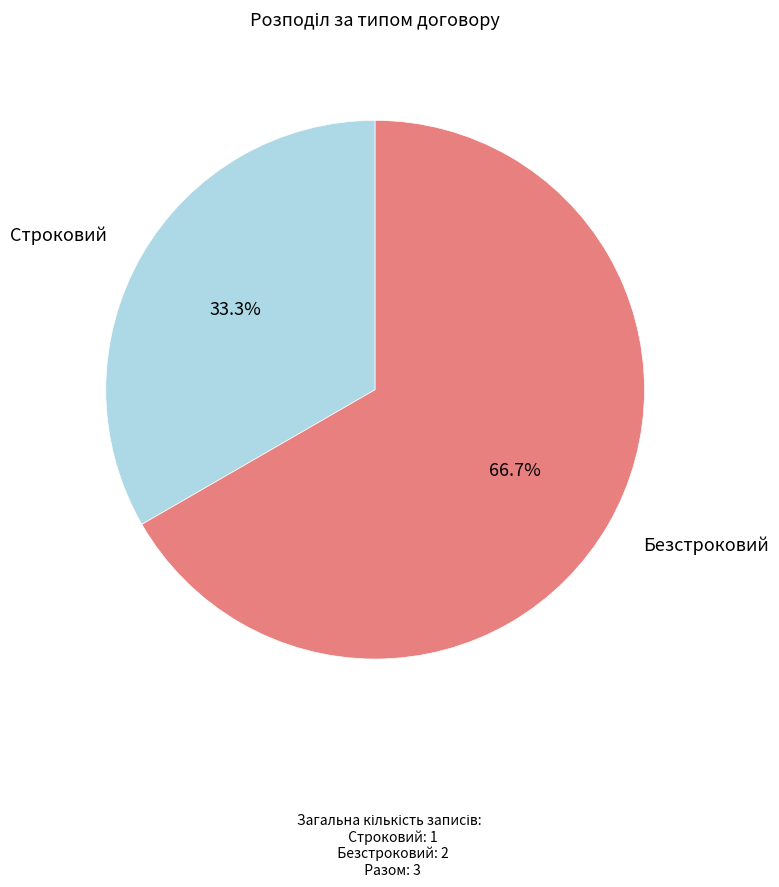

How many slices are in this pie chart?

2